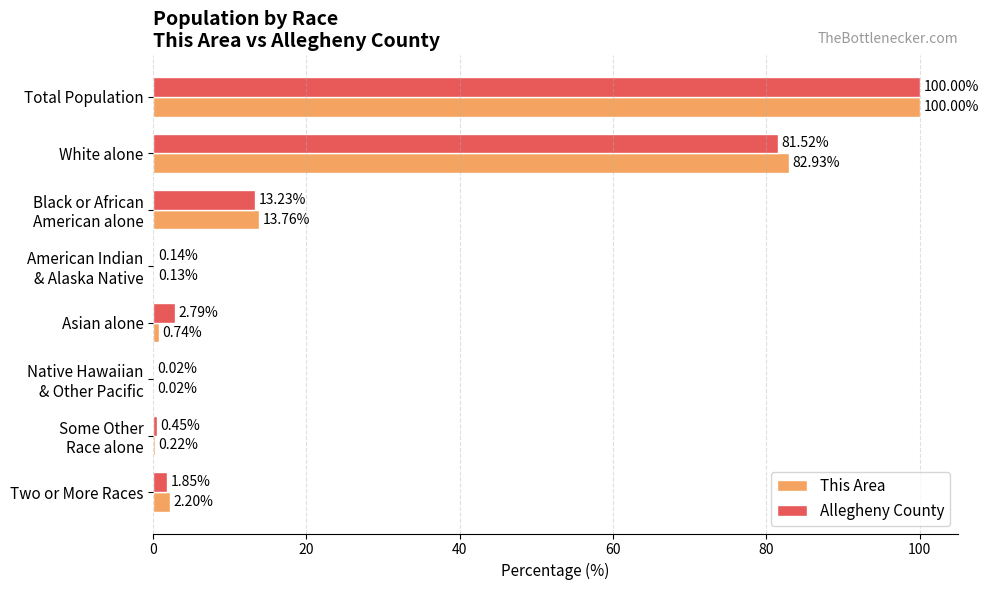

Where is This Area nearest to the value 50?

White alone